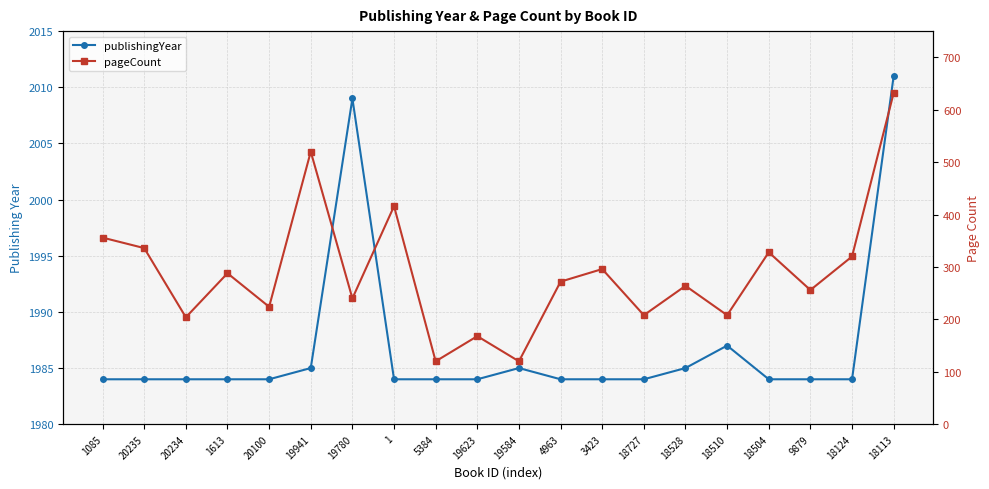

True or false: publishingYear has a value of 2741 at 19623.

False